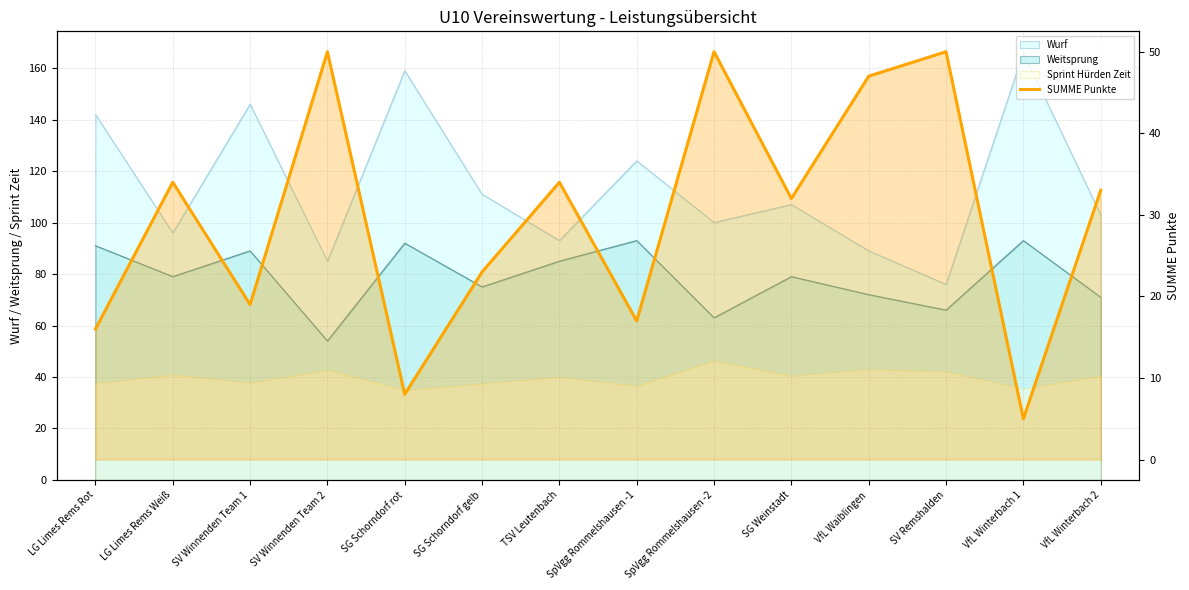

At which category does the chart reach its peak across all series?

SV Winnenden Team 2